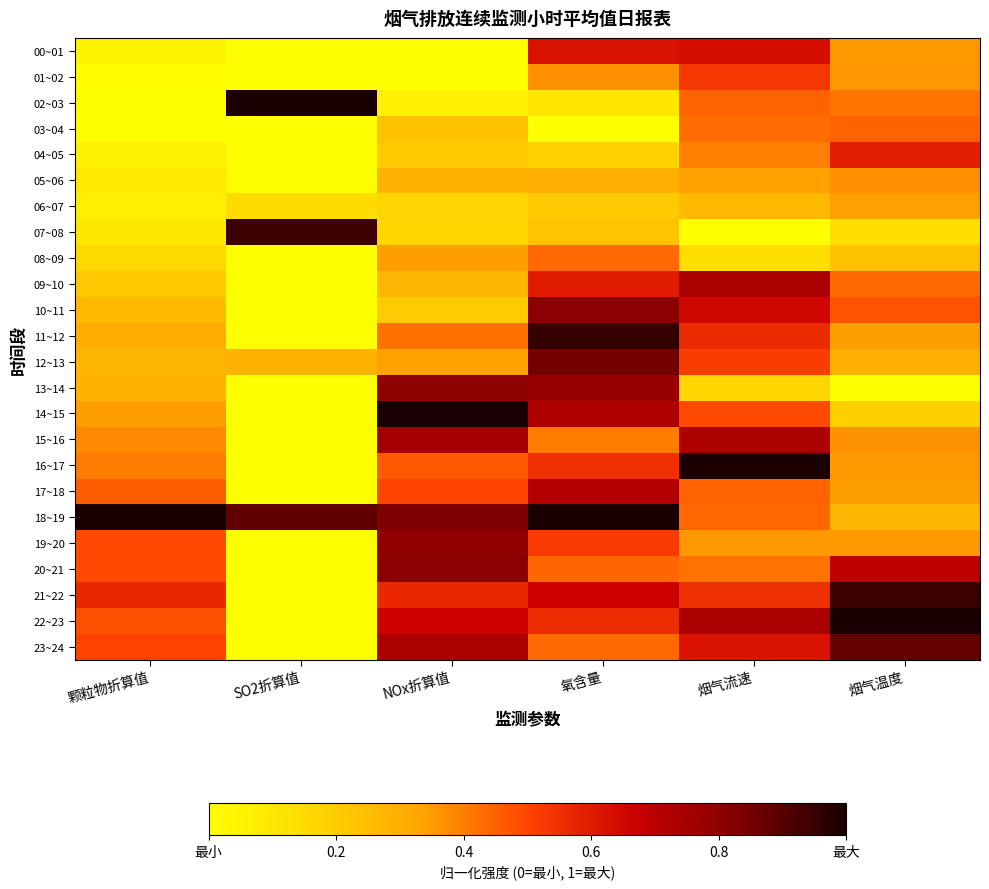

At 颗粒物折算值, list the series in order from largest to smallest.

18~19, 21~22, 23~24, 20~21, 19~20, 22~23, 17~18, 16~17, 15~16, 14~15, 11~12, 13~14, 12~13, 10~11, 09~10, 08~09, 07~08, 05~06, 06~07, 04~05, 00~01, 01~02, 03~04, 02~03